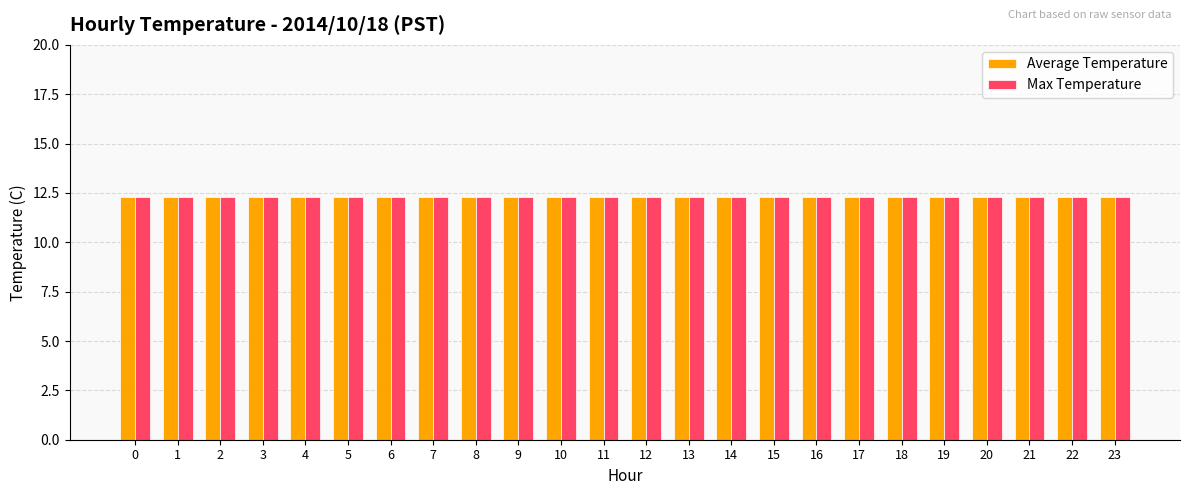

Reading right to left, extract all data points from this chart.

Average Temperature: 12.3	12.3	12.3	12.3	12.3	12.3	12.3	12.3	12.3	12.3	12.3	12.3	12.3	12.3	12.3	12.3	12.3	12.3	12.3	12.3	12.3	12.3	12.3	12.3
Max Temperature: 12.3	12.3	12.3	12.3	12.3	12.3	12.3	12.3	12.3	12.3	12.3	12.3	12.3	12.3	12.3	12.3	12.3	12.3	12.3	12.3	12.3	12.3	12.3	12.3